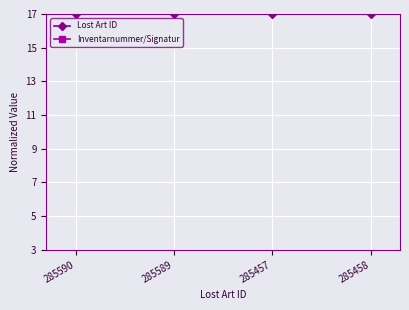

What is the difference between the highest and lowest values at 285457?

17.0